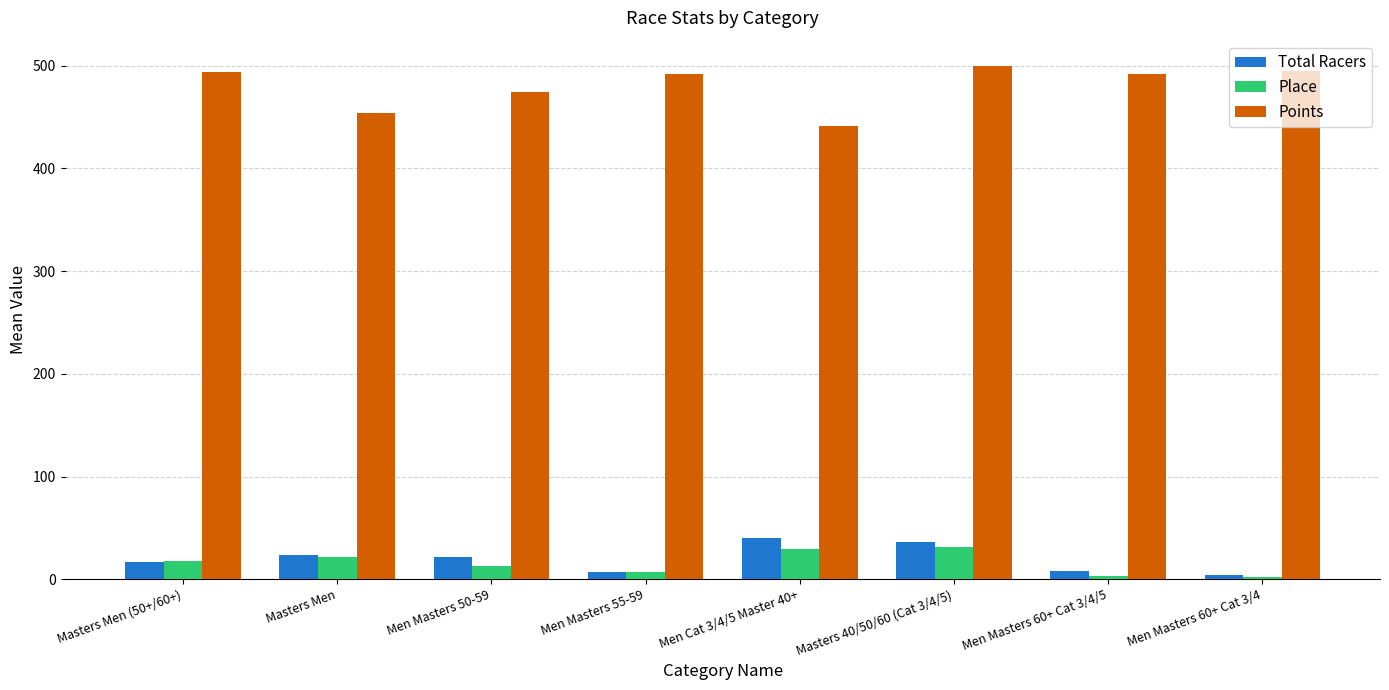

Which series has the largest range (max minus min)?

Points